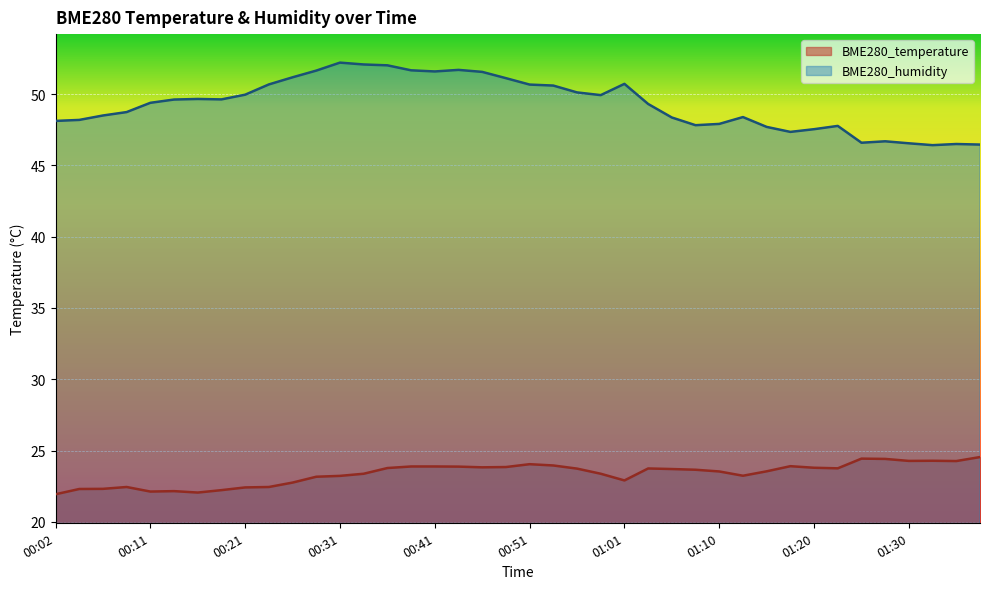

True or false: BME280_humidity and BME280_temperature intersect in this chart.

False